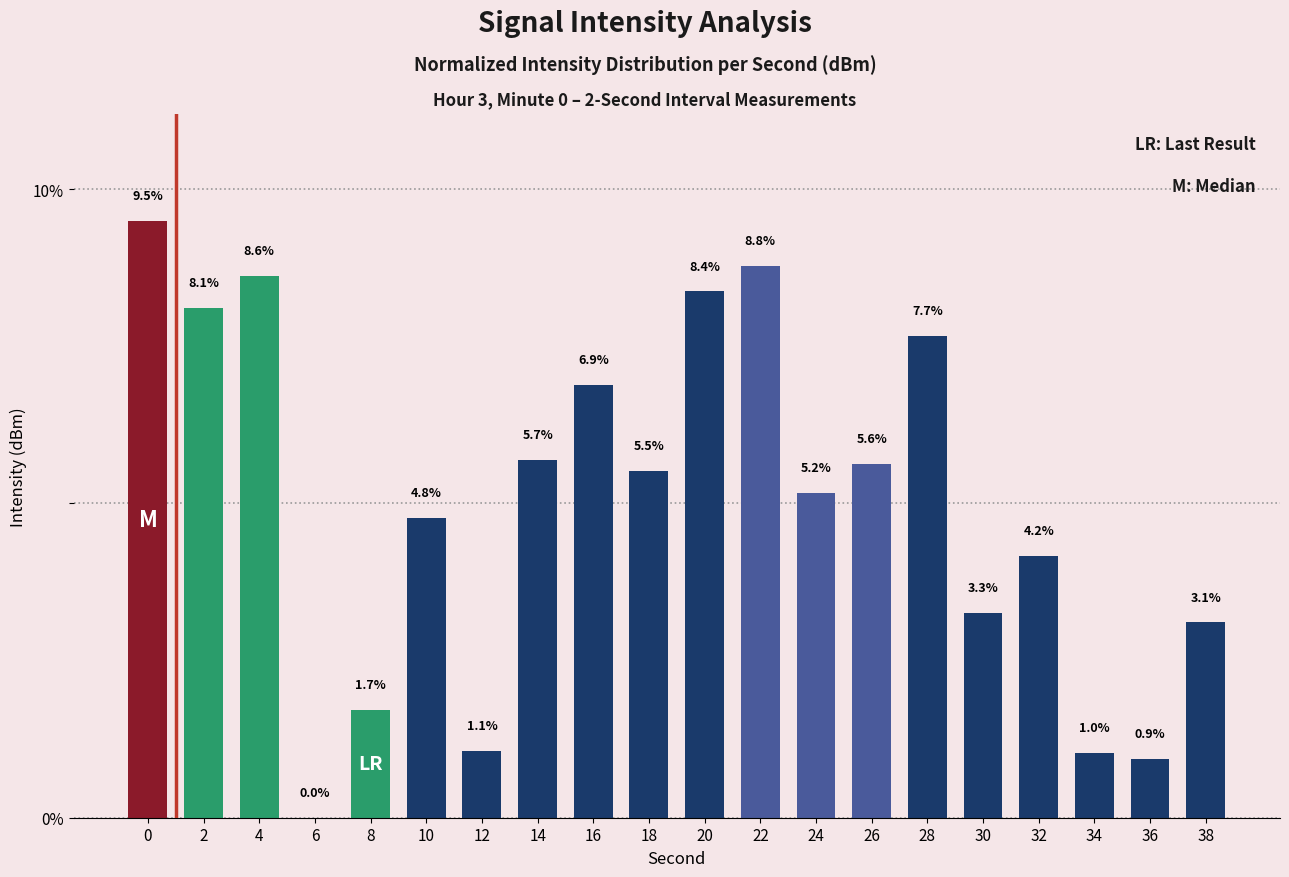

What is the change in value from 22 to 28?

-1.1